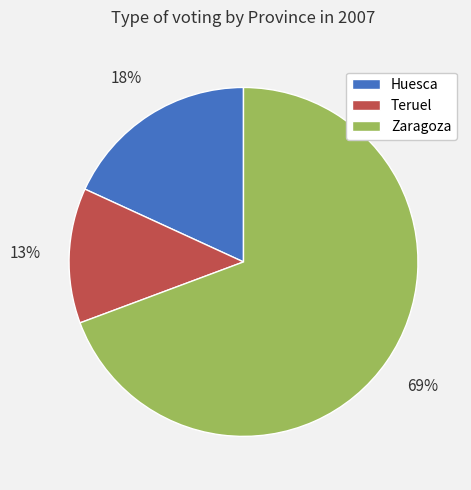

Is it true that Huesca is 23% of the pie?

False